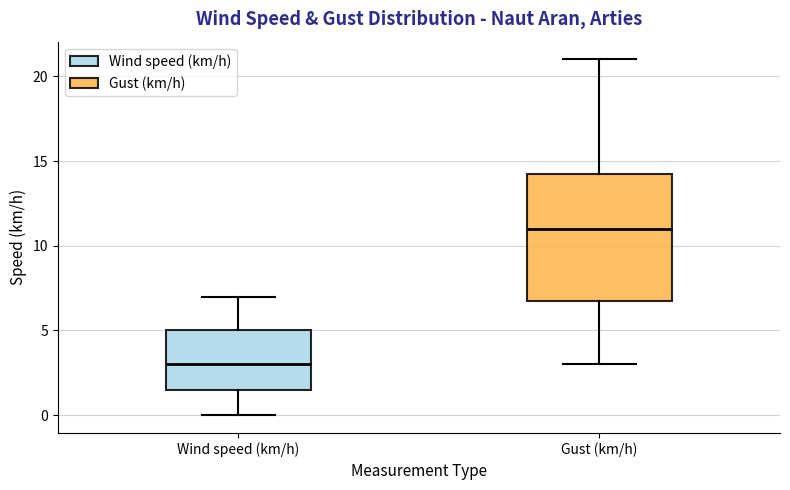

Where is the lower edge of the box for Gust (km/h) on the y-axis? The values are not printed on the chart, so give them approximately, as read against the axis.

7.0